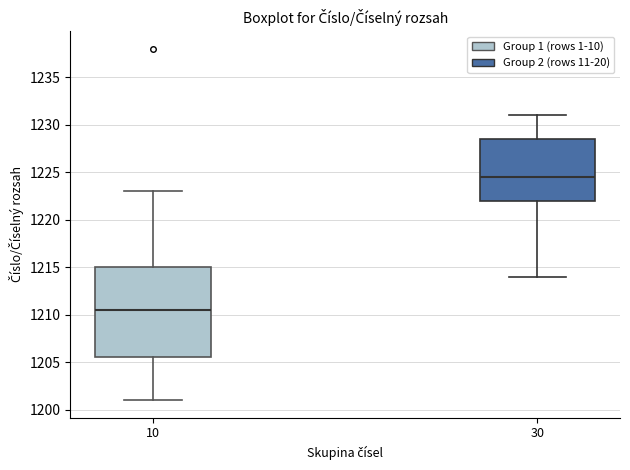

Which box is the tallest, from its lower edge to its upper edge?

10